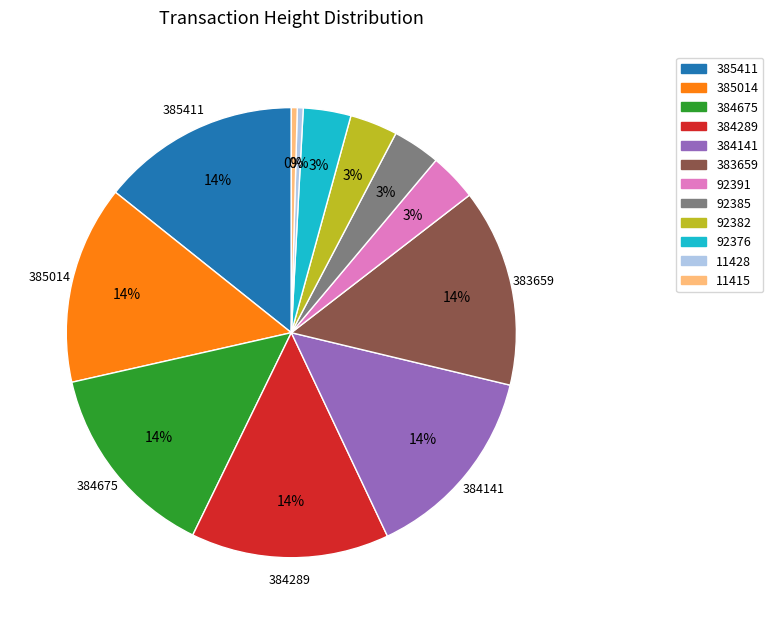

How many slices are in this pie chart?

12